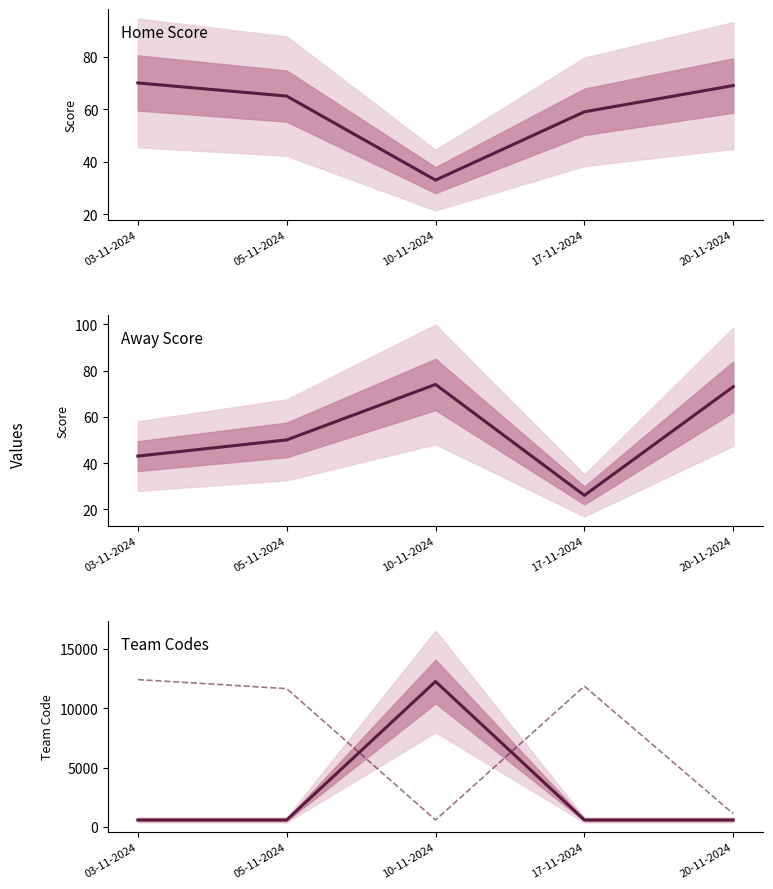

What is the sum of all Home Team Code values?

14618